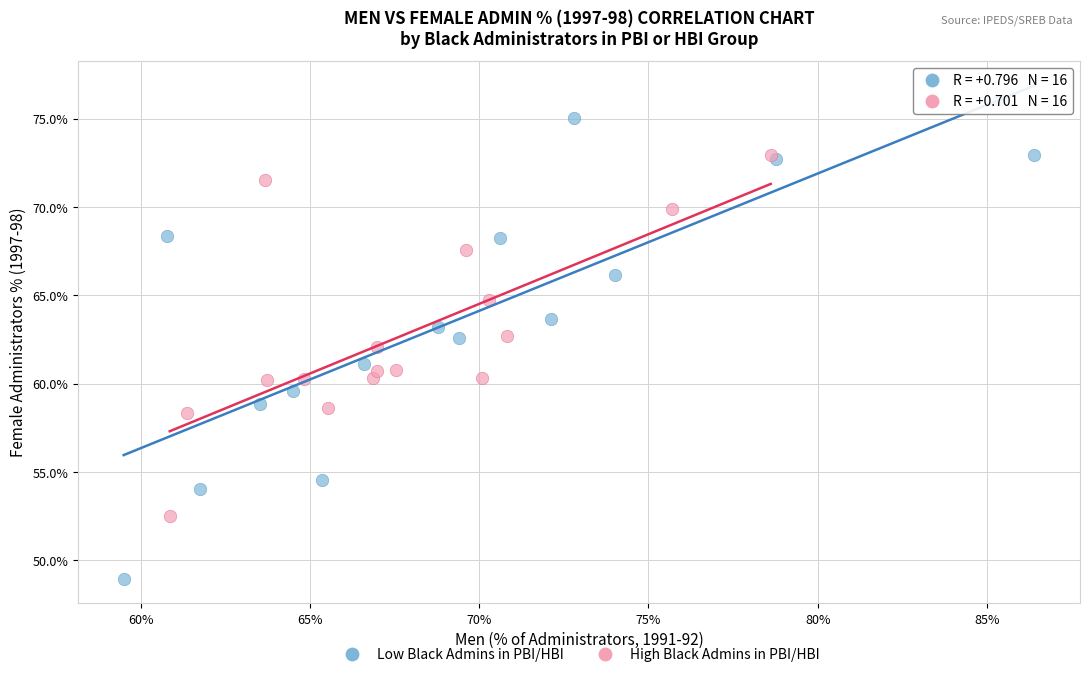

Which series contains the highest Y value?

Low Black Admins in PBI/HBI